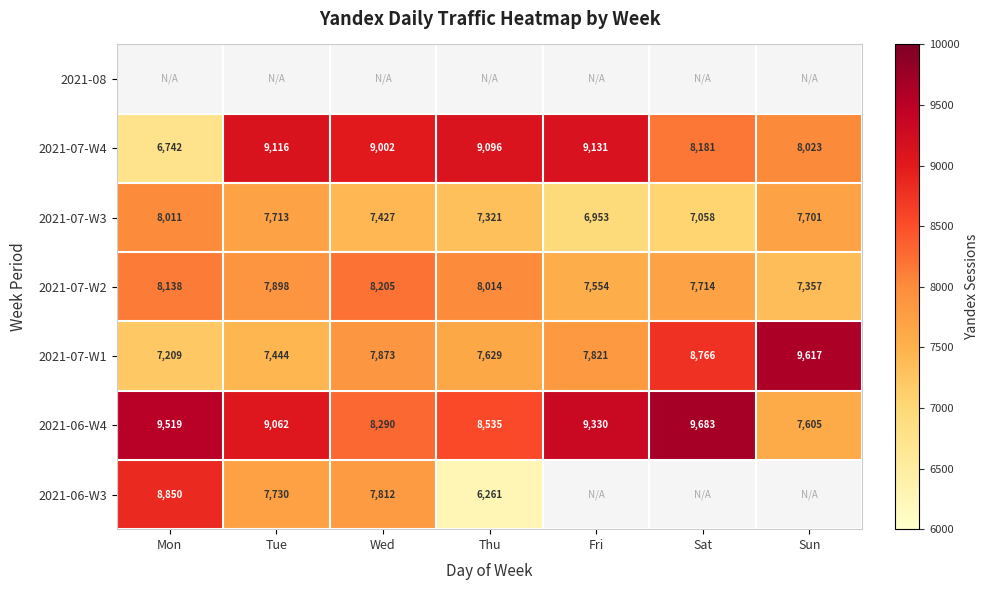

Where does the 2021-06-W4 series first go above 9062?

Mon